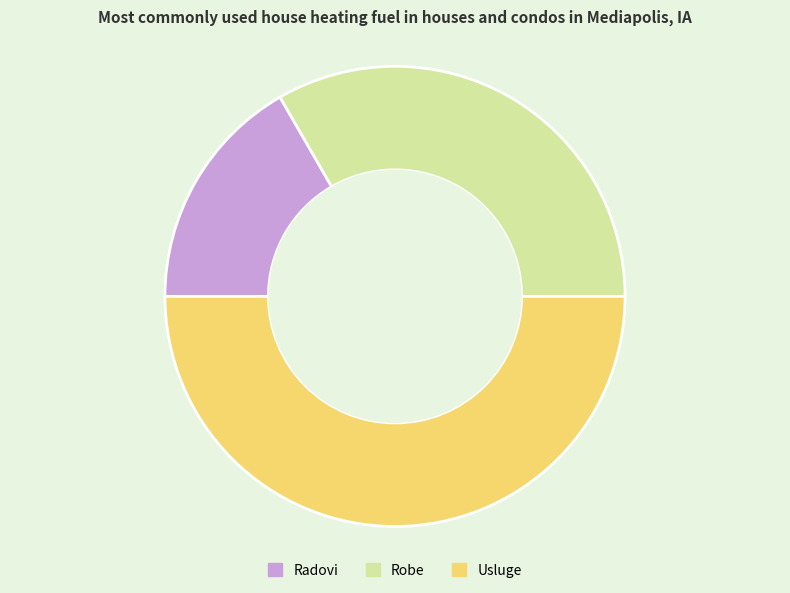

Approximately how many times larger is the value at Usluge compared to Radovi?

3.0